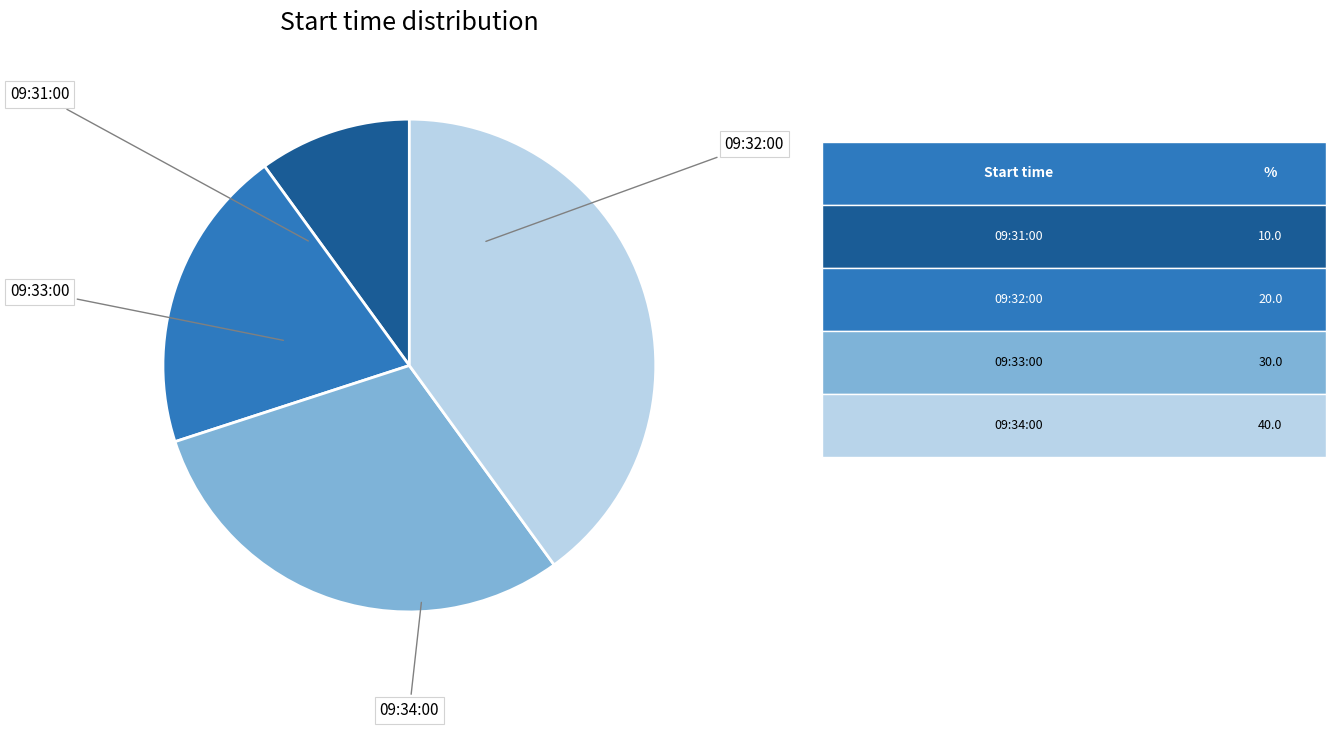

Does any single category account for the majority?

No